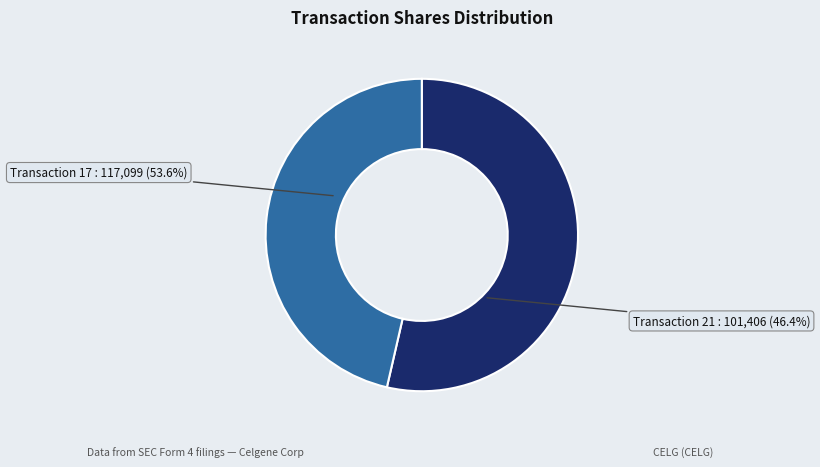

Which has a higher value, 21 or 17?

17